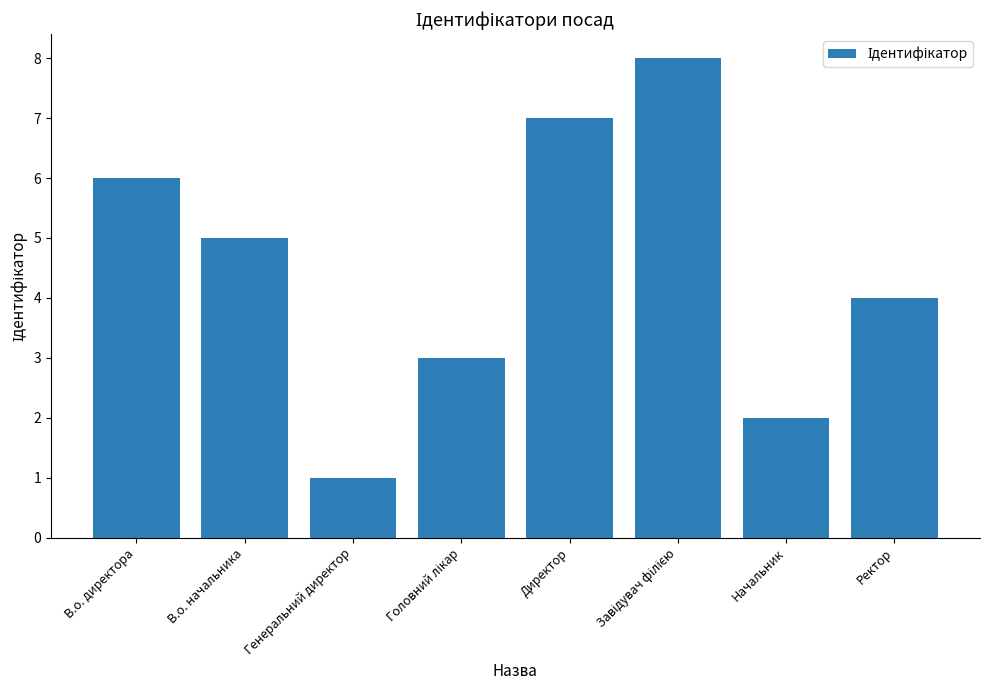

What is the label of the 6th bar from the right?

Генеральний директор